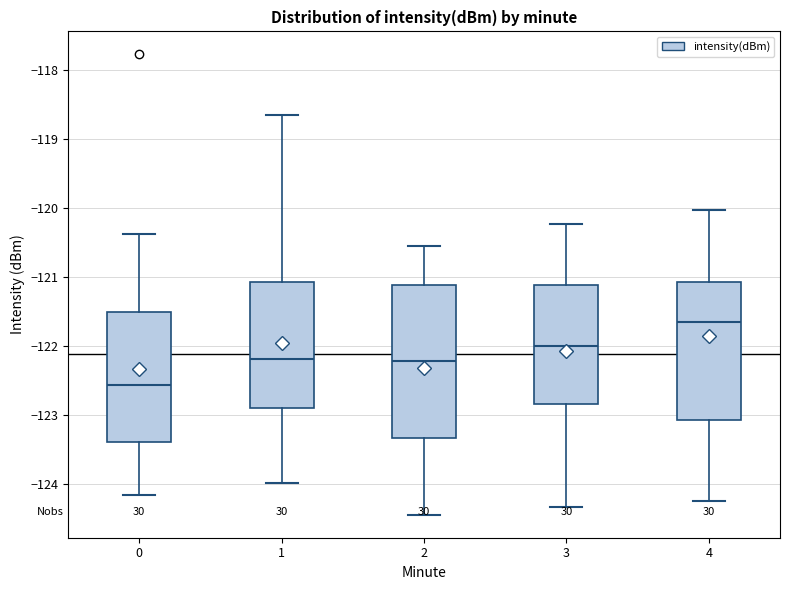

Where is the upper edge of the box at x = 3 on the y-axis? The values are not printed on the chart, so give them approximately, as read against the axis.

-121.1